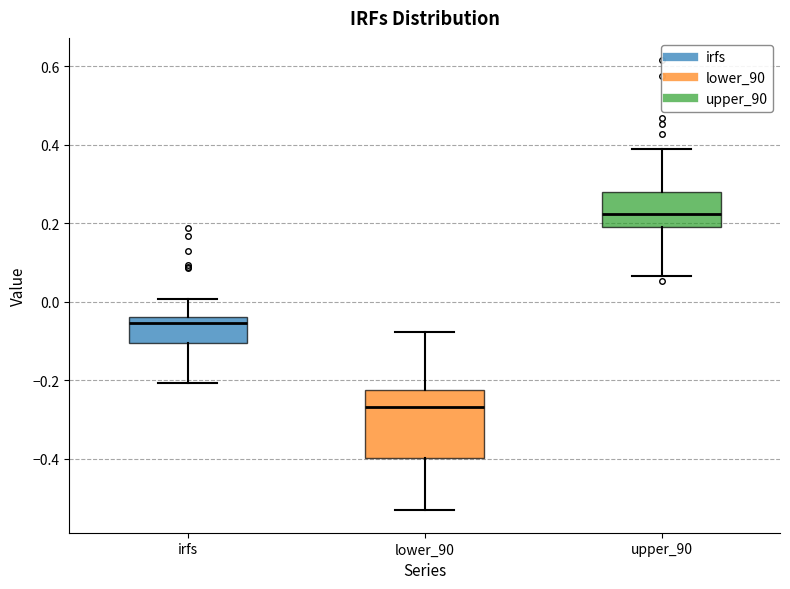

Which box has the lowest median line?

lower_90